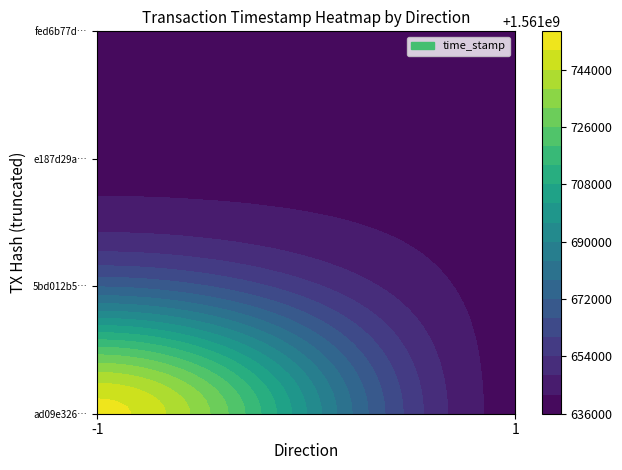

How many e187d29a4aa8be7e8de60d7bd191cb4a8941243 values are between 1 and 1561640126?

2